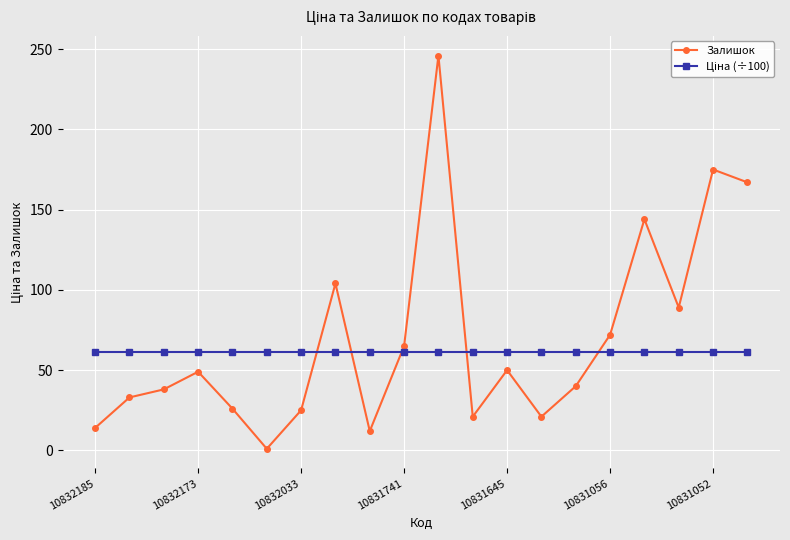

Is this an area chart (filled region under the line)?

No